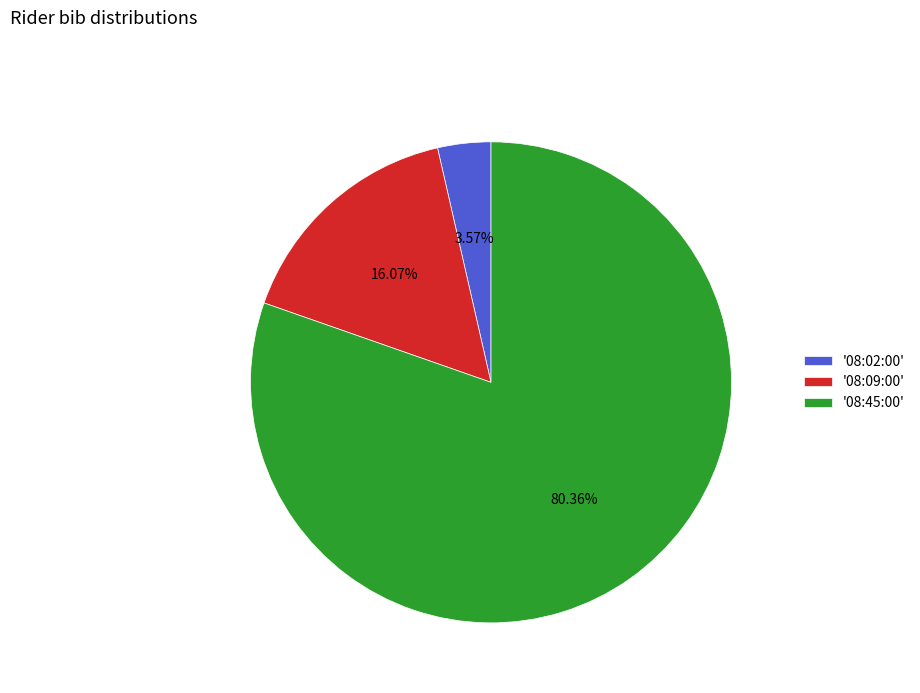

Which slice represents more than half of the pie?

'08:45:00'